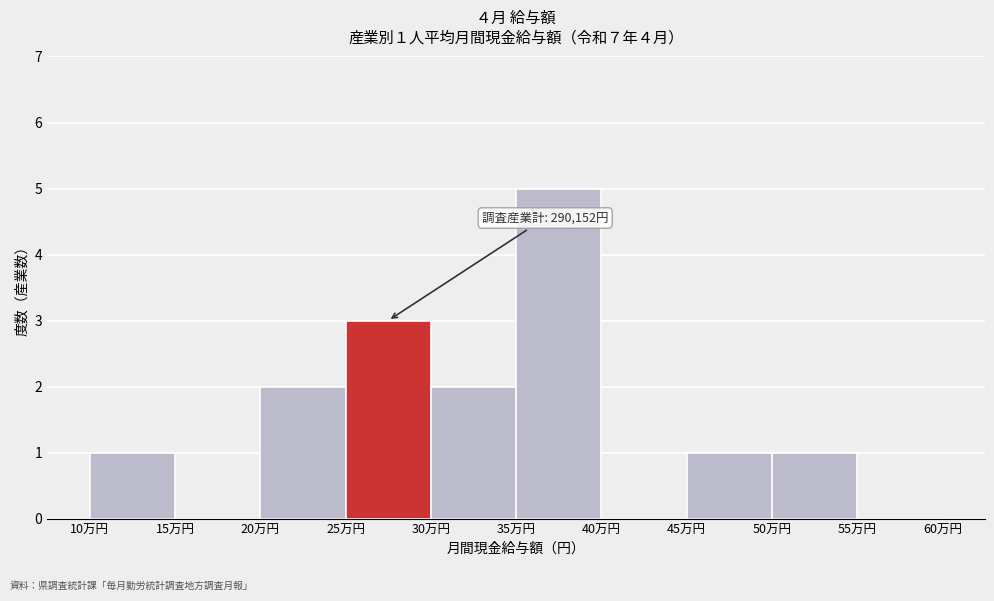

Reading left to right, transcribe all the data shown in this chart.

10万円=1	15万円=0	20万円=2	25万円=3	30万円=2	35万円=5	40万円=0	45万円=1	50万円=1	55万円=0